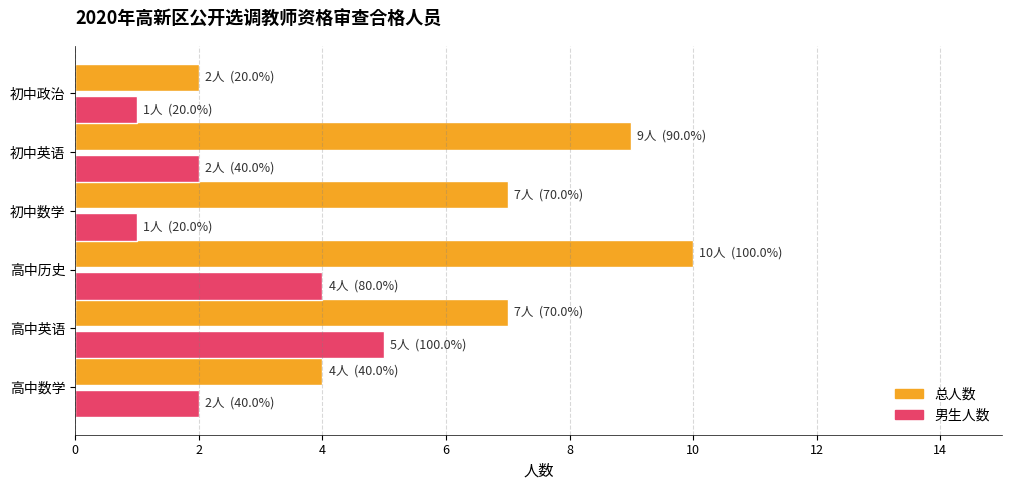

Which series has the largest range (max minus min)?

总人数